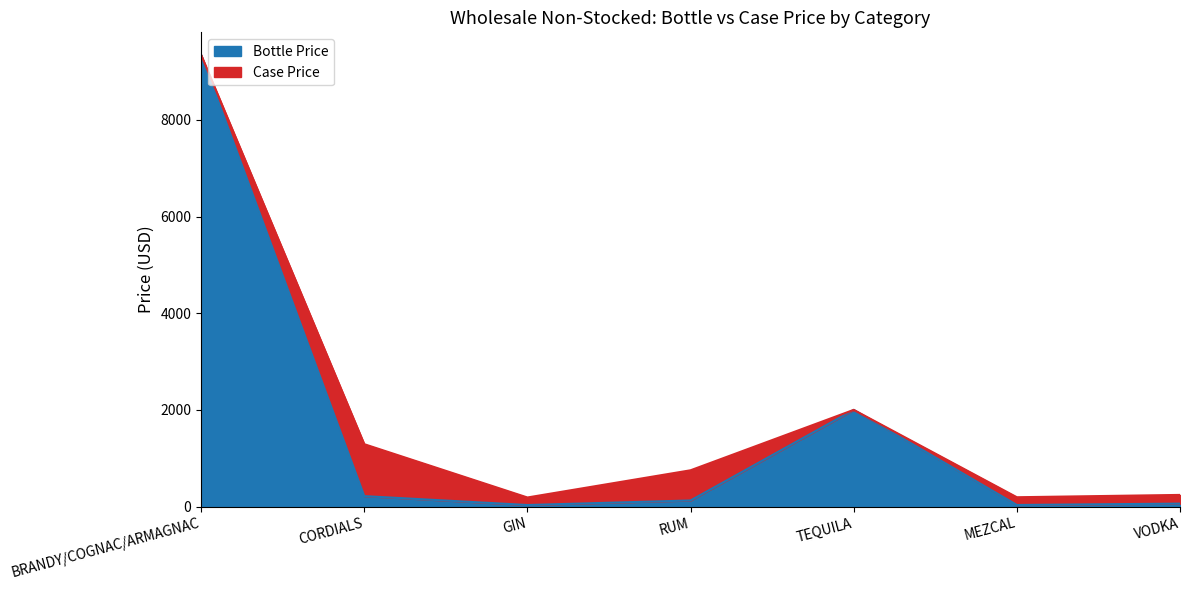

At which category does the chart reach its peak across all series?

BRANDY/COGNAC/ARMAGNAC